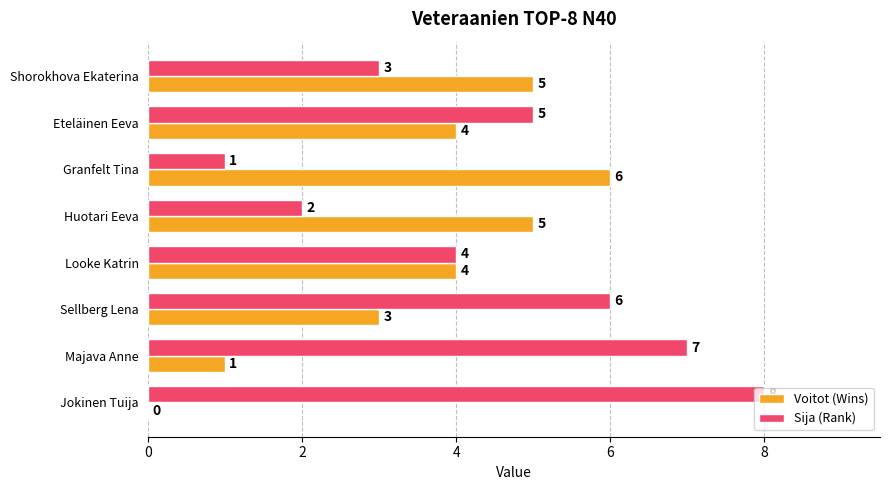

The Sija (Rank) series shows 8 at Sellberg Lena. True or false?

False